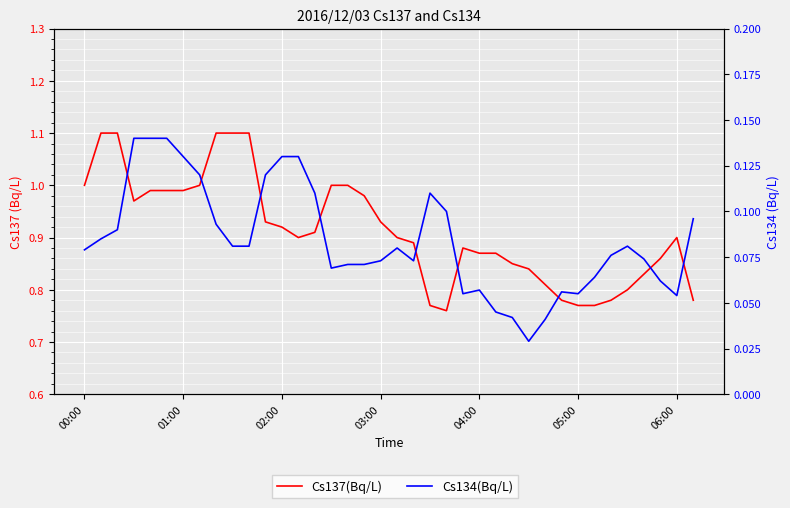

Does the chart display data point markers on the line(s)?

No